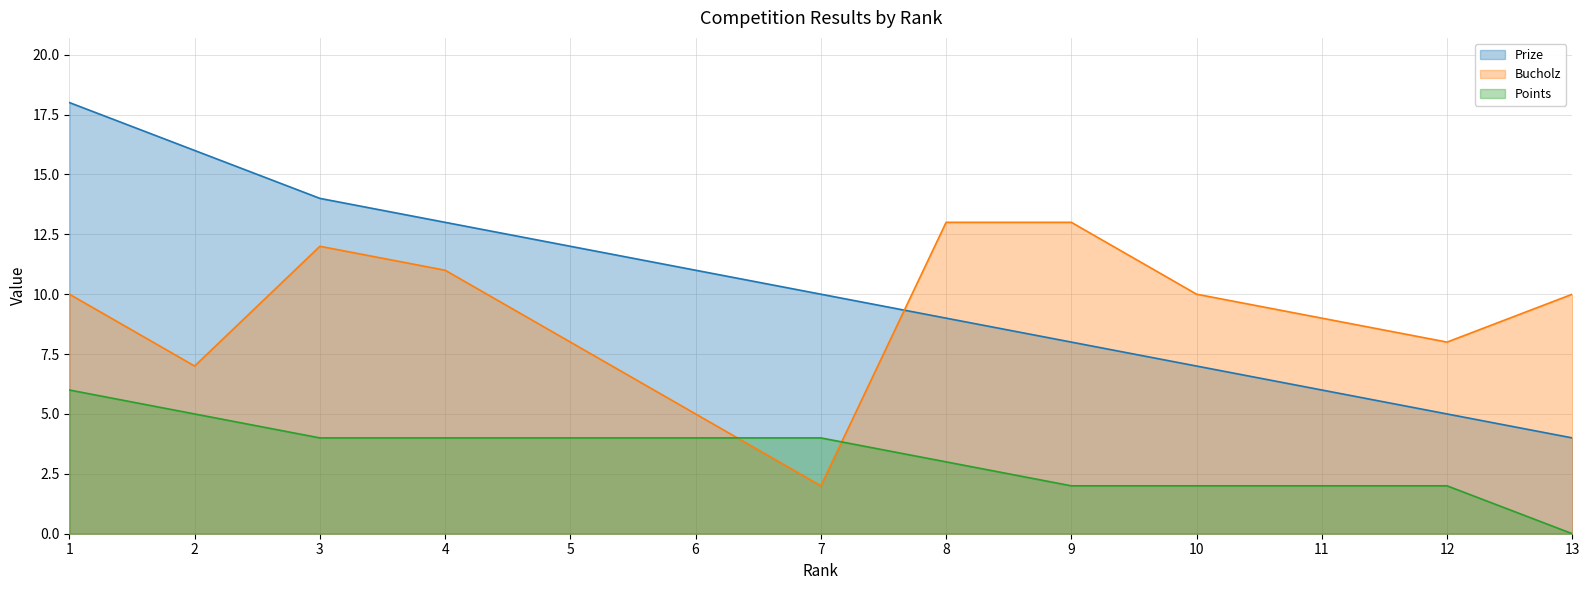

At 4, list the series in order from smallest to largest.

Points, Bucholz, Prize